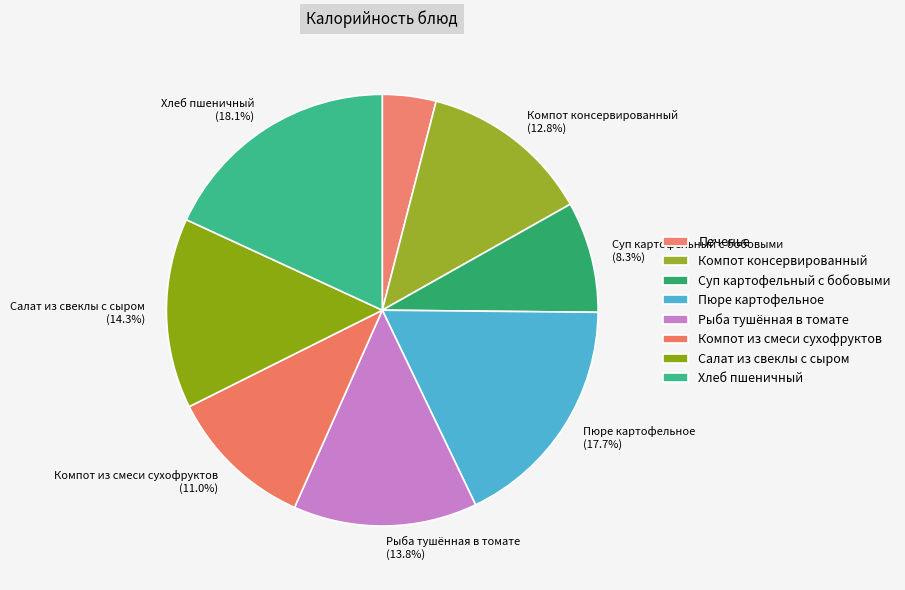

How many slices are in this pie chart?

8